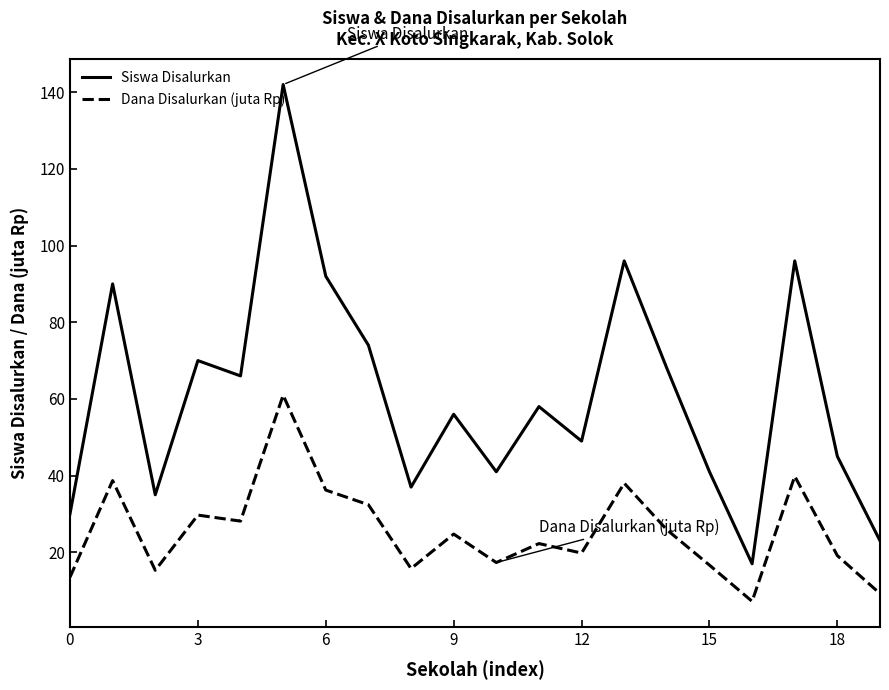

List the series in order of their overall mean, highest first.

Siswa Disalurkan, Dana Disalurkan (juta Rp)